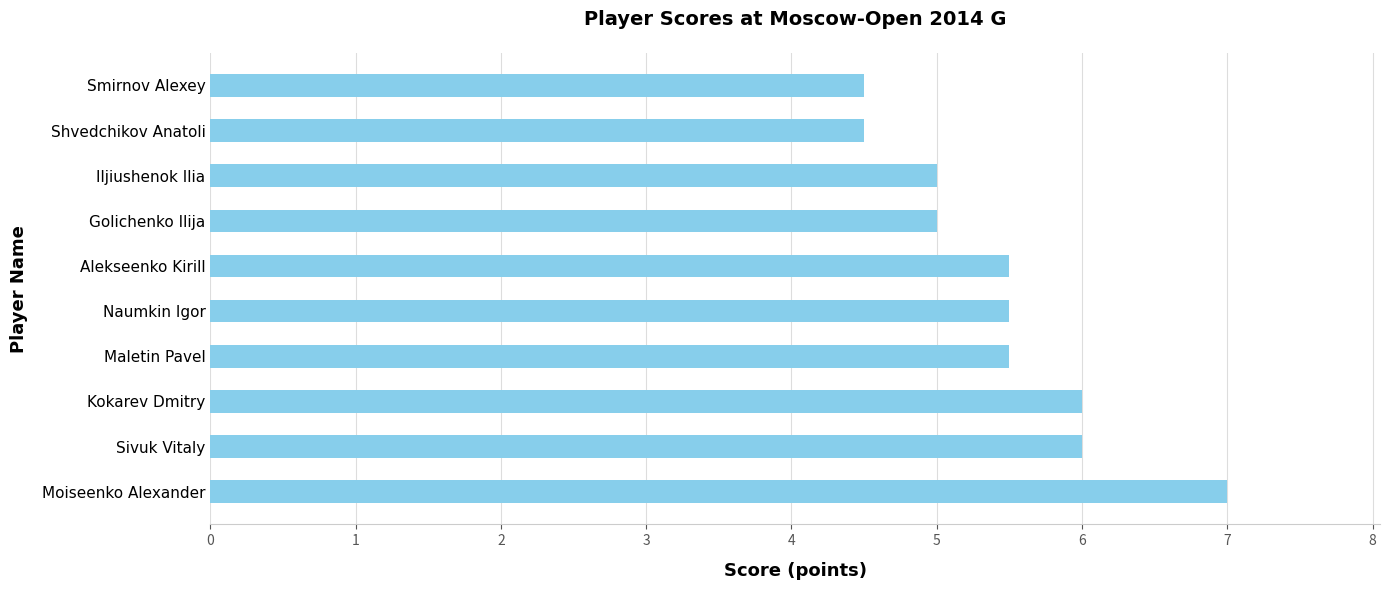

What is the difference between the second highest and minimum values?

1.5